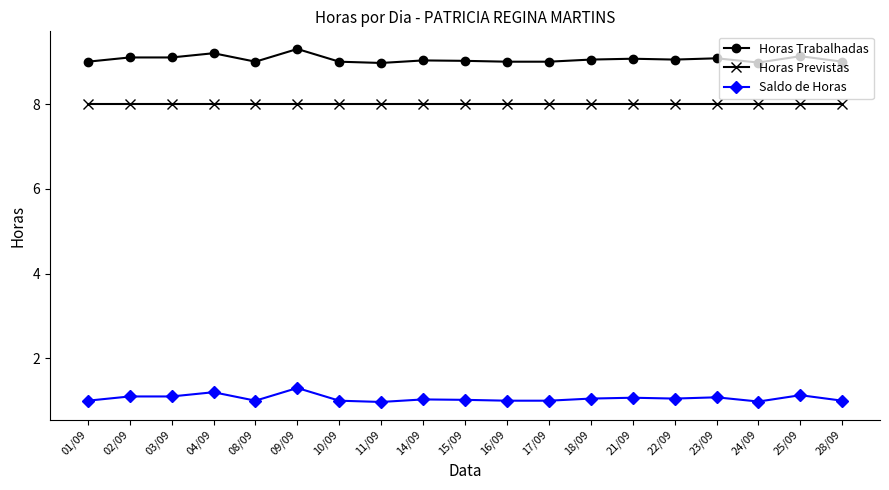

Rank the series by their maximum value, from highest to lowest.

Horas Trabalhadas, Horas Previstas, Saldo de Horas